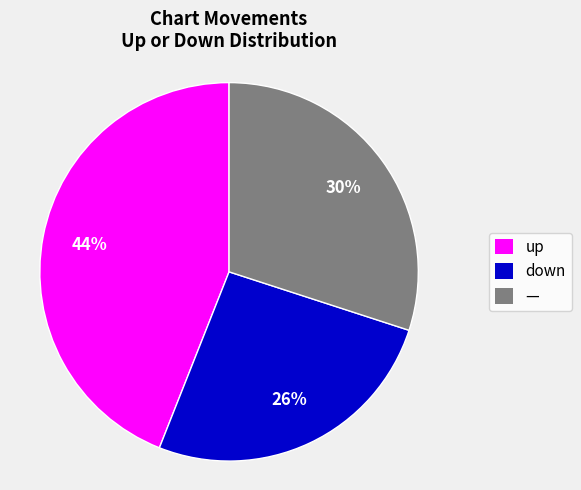

Is the sum of up and down greater than half?

Yes